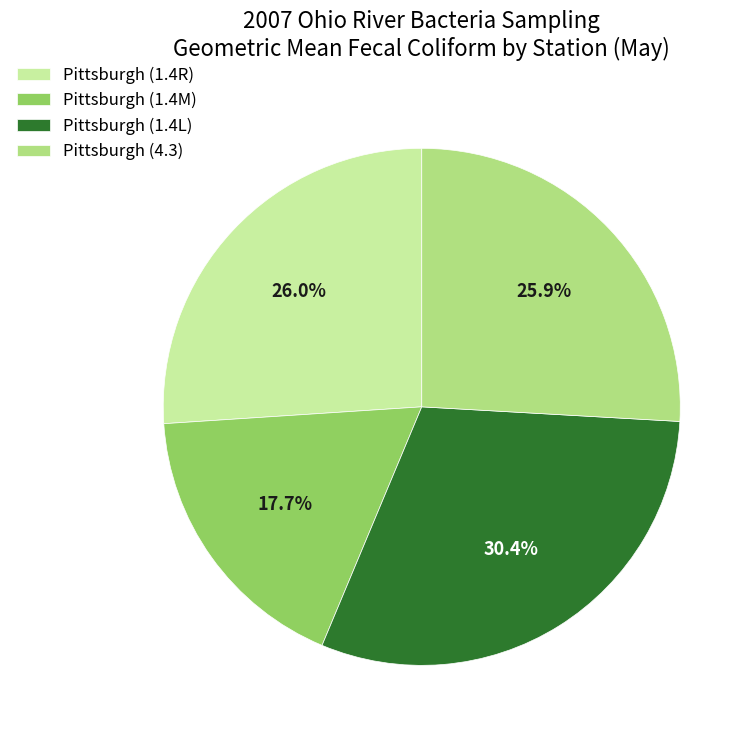

Approximately how many times larger is the value at Pittsburgh (1.4R) compared to Pittsburgh (4.3)?

1.0